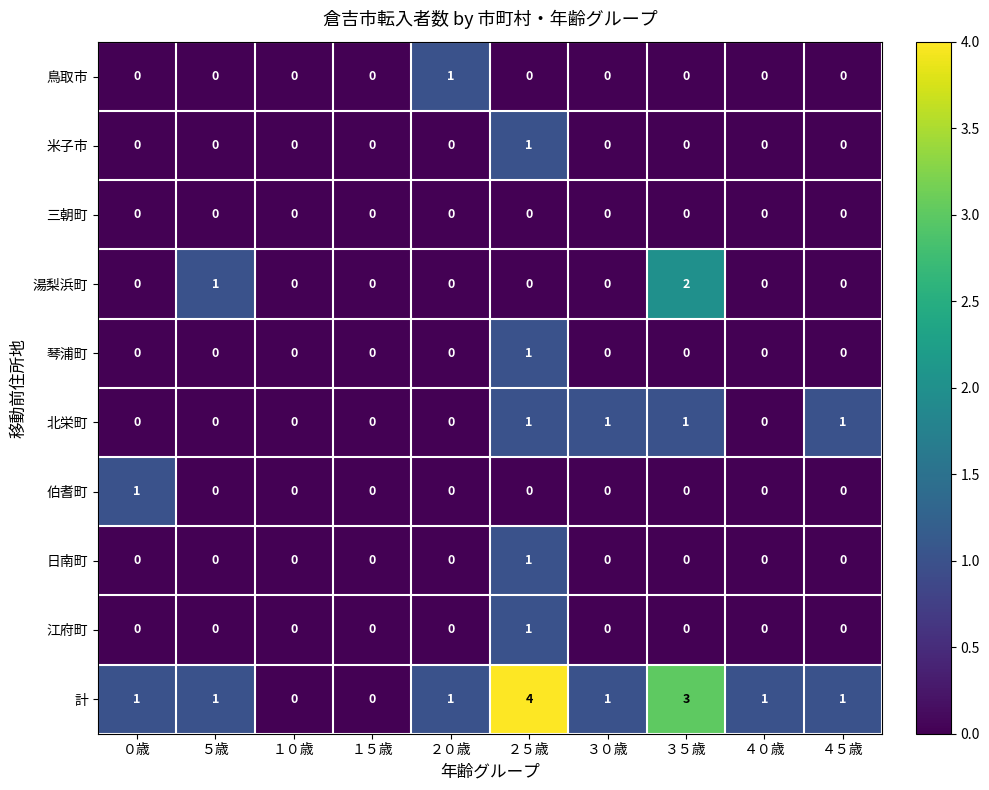

What is the sum of all 計 values?

13